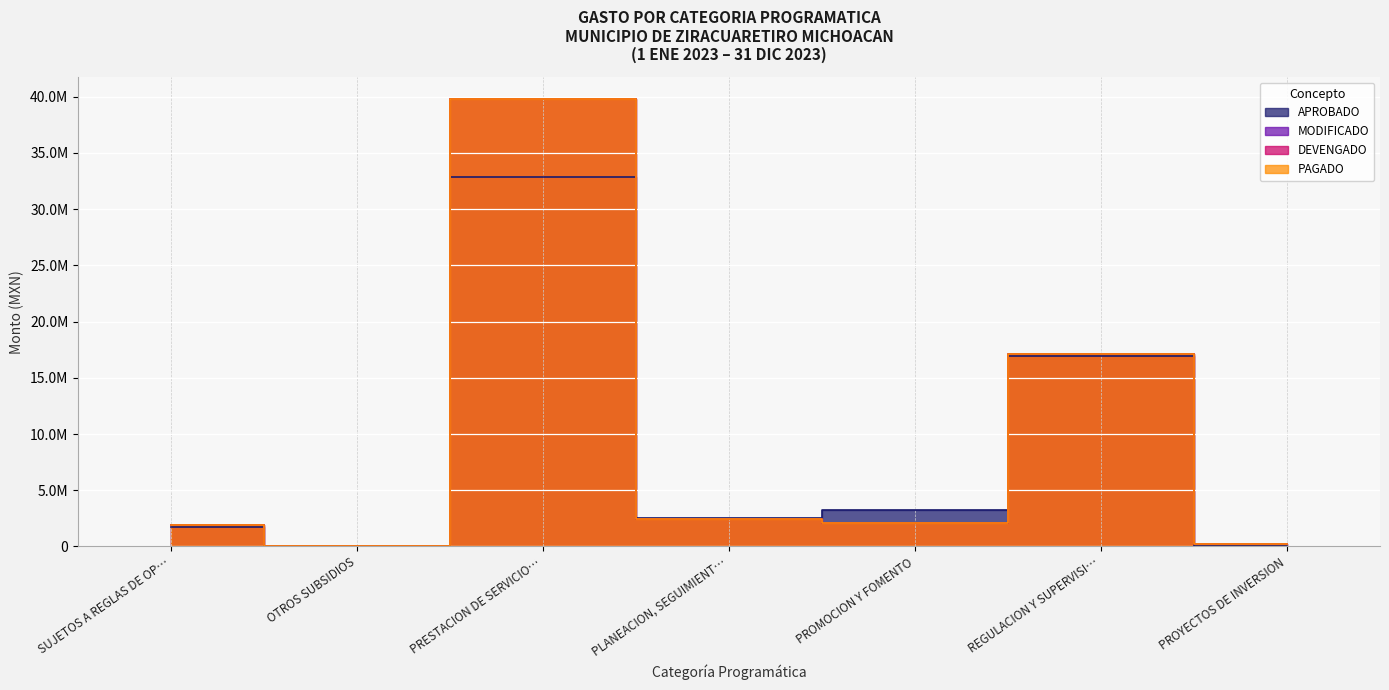

Count the number of data series in this chart.

4